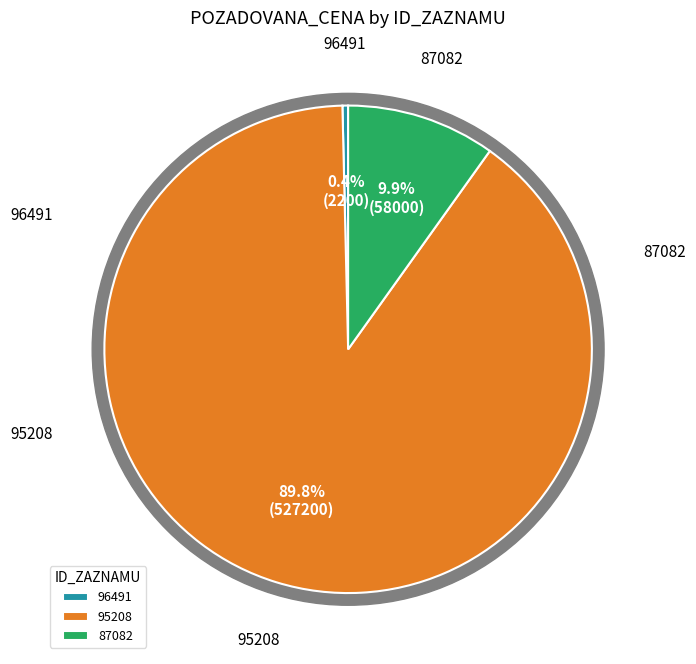

To the nearest percent, what is the difference between the largest and smallest slice percentages?

89%